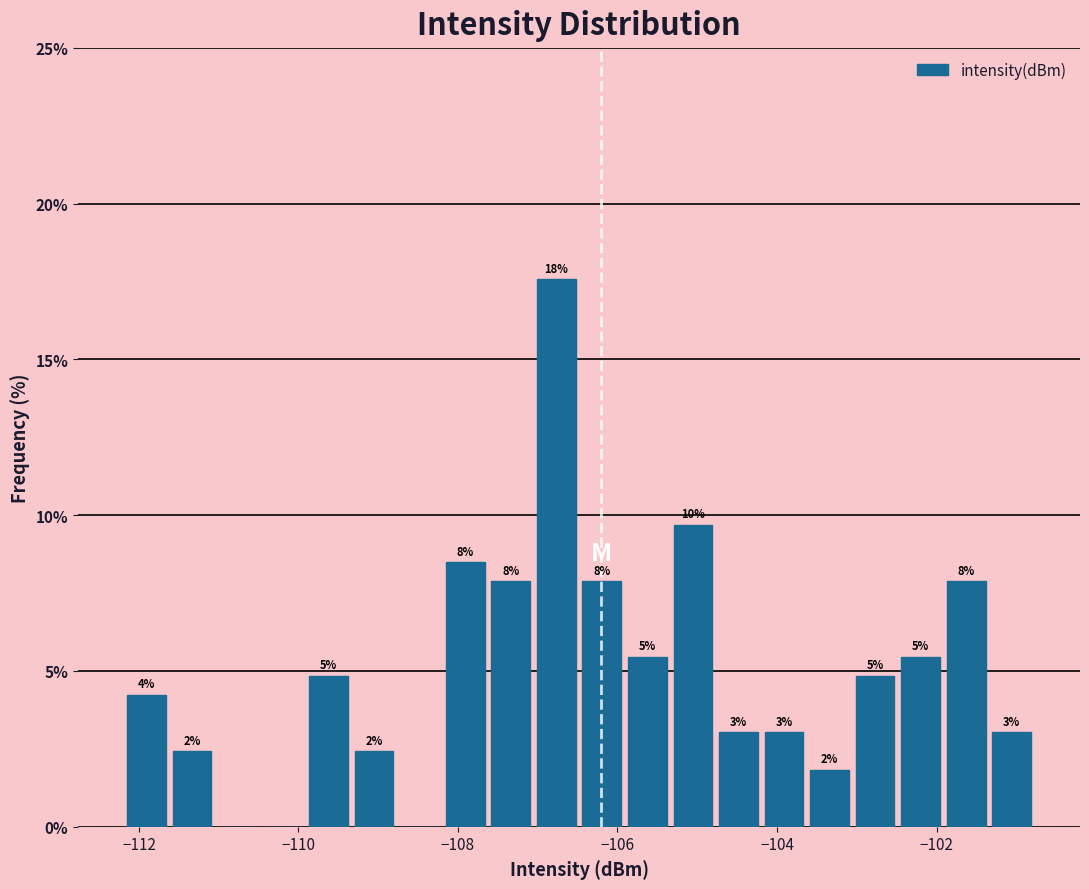

Around what value on the x-axis is the tallest bar? Give the approximate position of its centre, as read against the axis.

-106.8